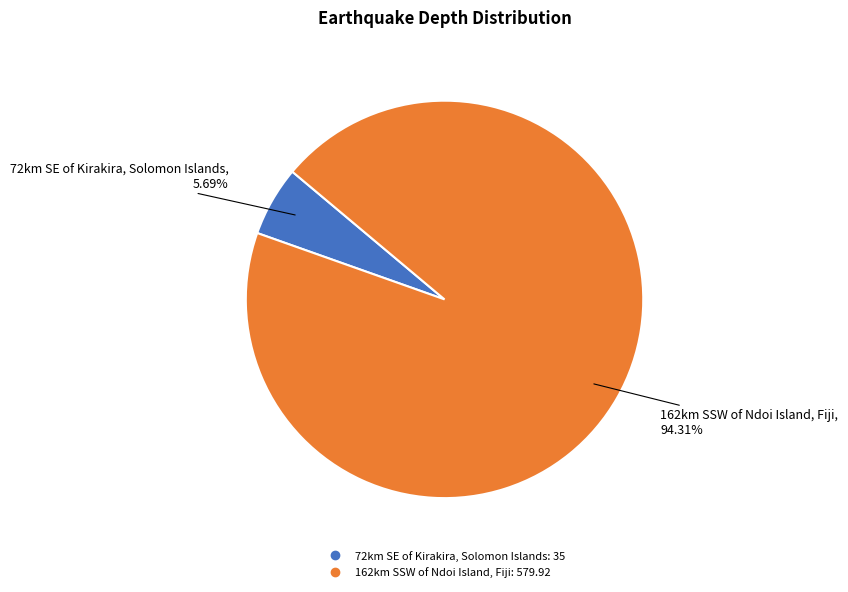

Which category accounts for the majority?

162km SSW of Ndoi Island, Fiji